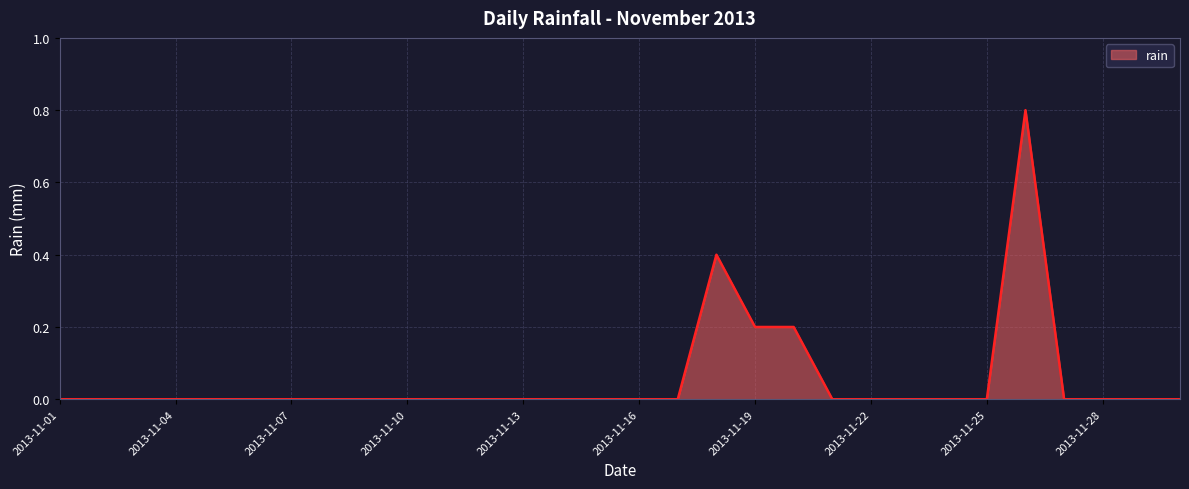

What is the maximum value shown in the chart?

0.8